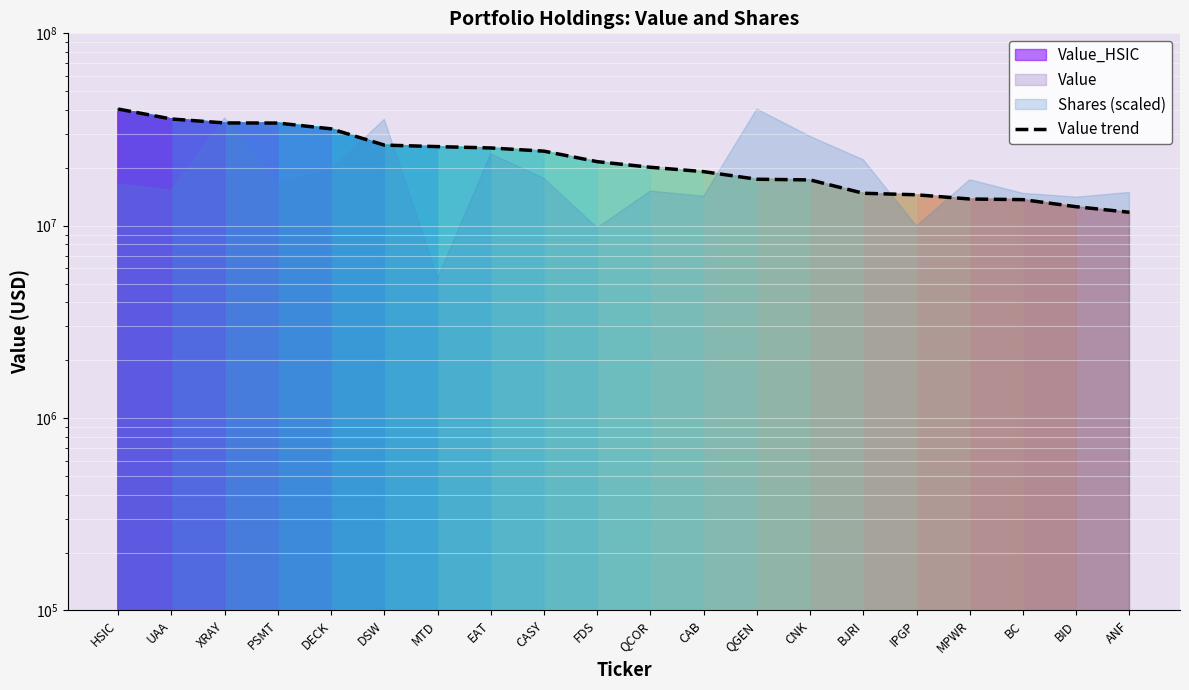

The value at UAA is 35871000. True or false?

True